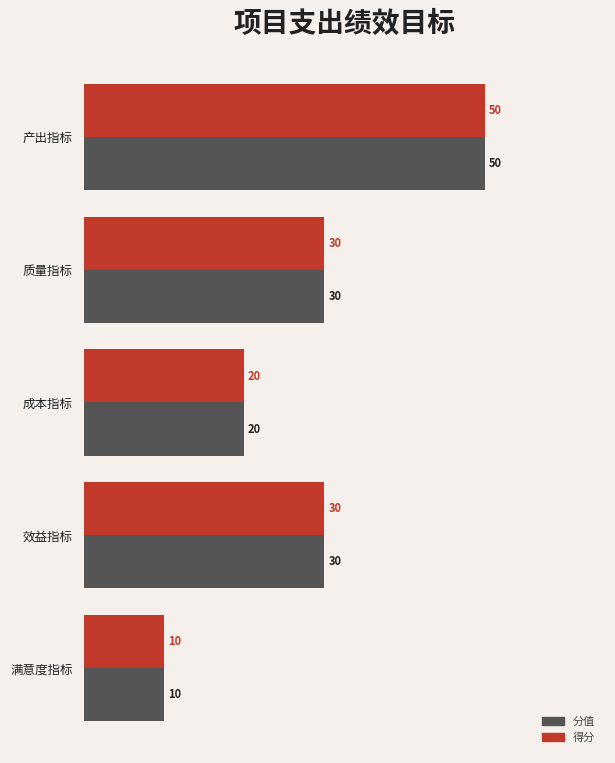

How many 得分 values are between 20 and 30?

3